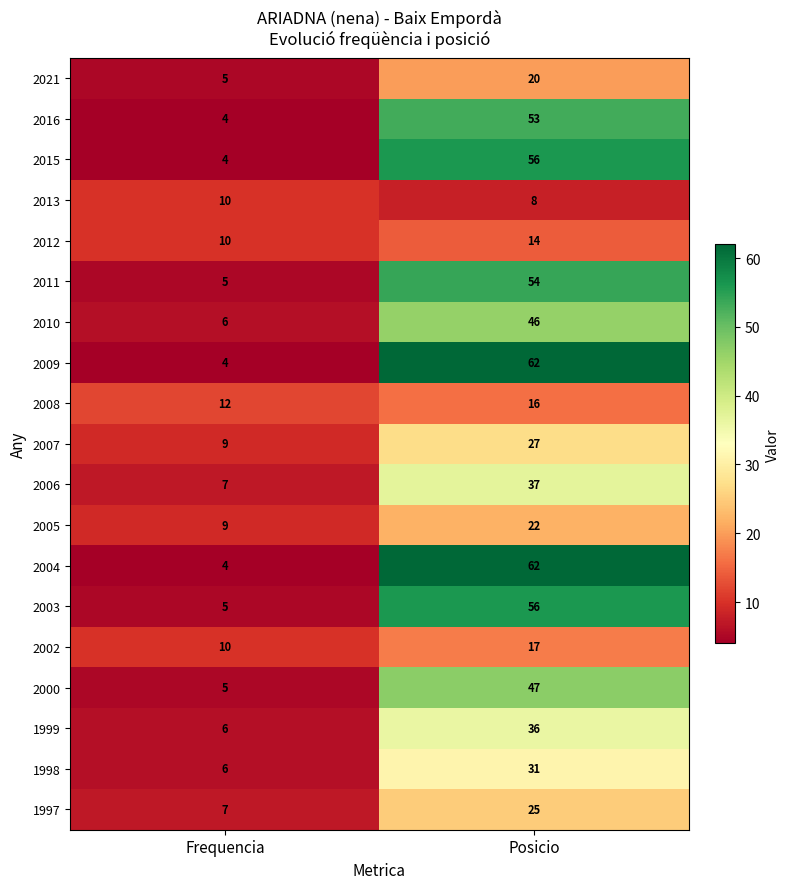

Is the value of 2013 at Posicio greater than the value of 1998 at Posicio?

No